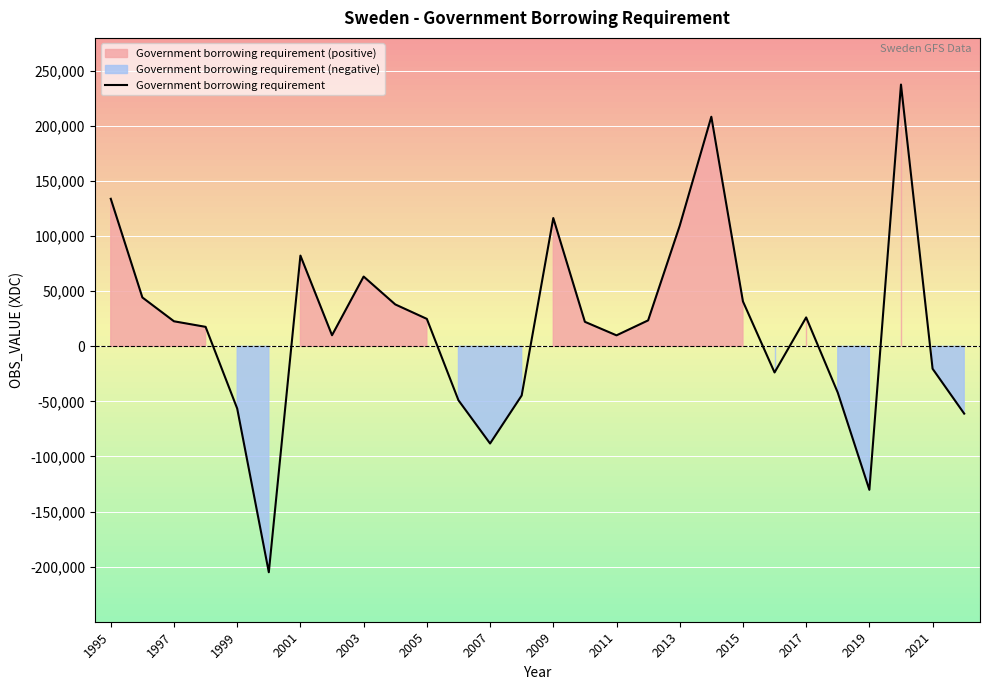

At which label does the data first exceed 22725?

1995